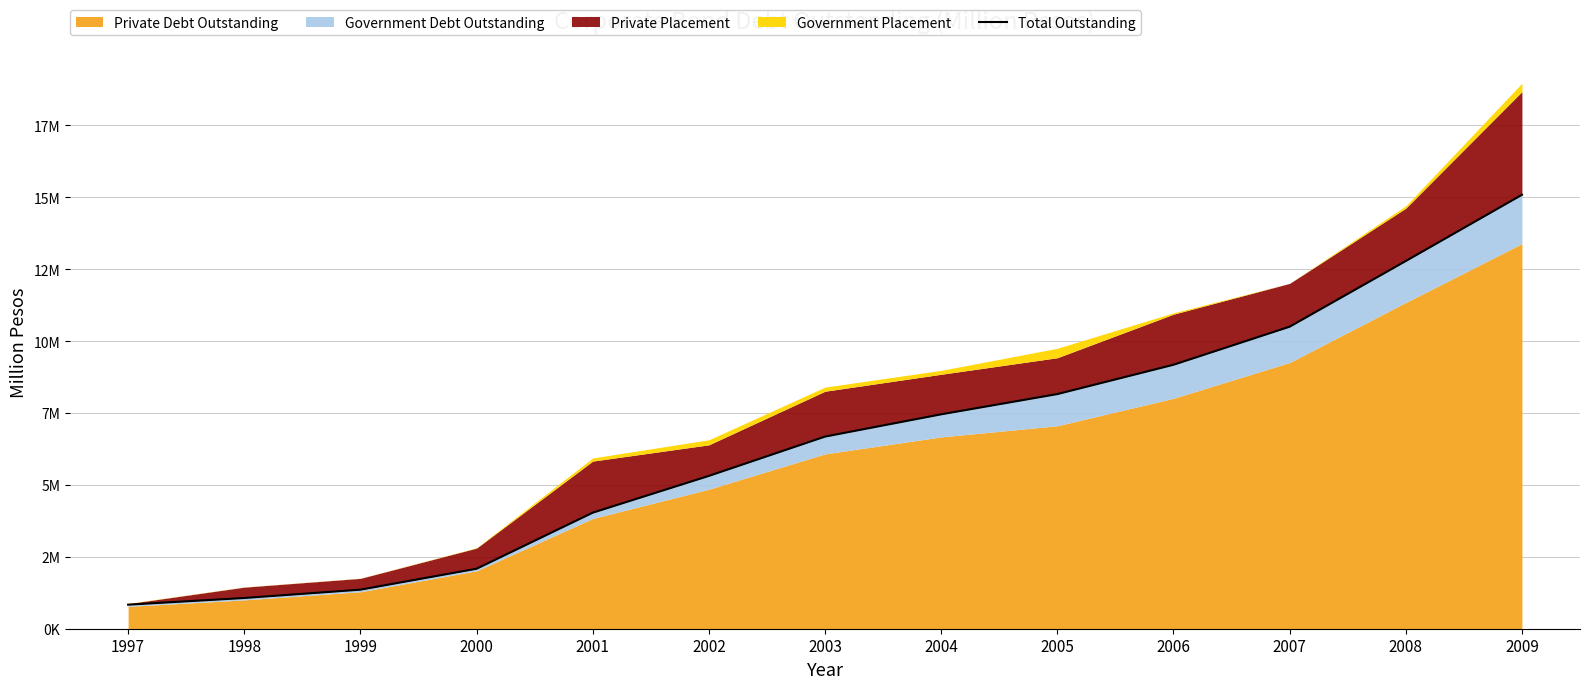

What is the value of the 13th point from the left?

15086162